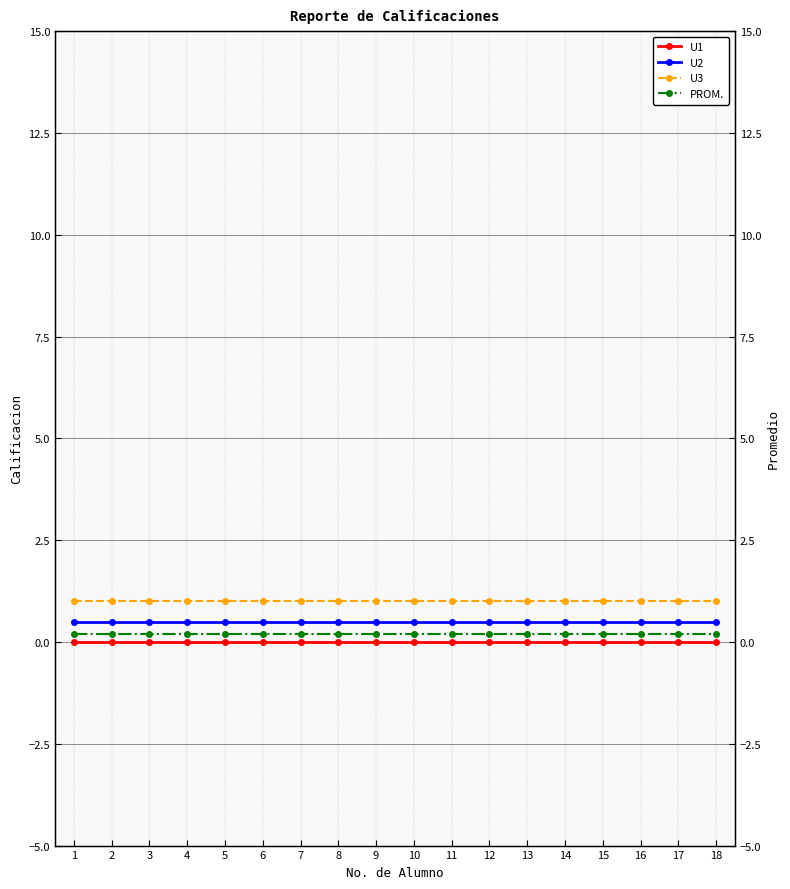

Count the number of data series in this chart.

4